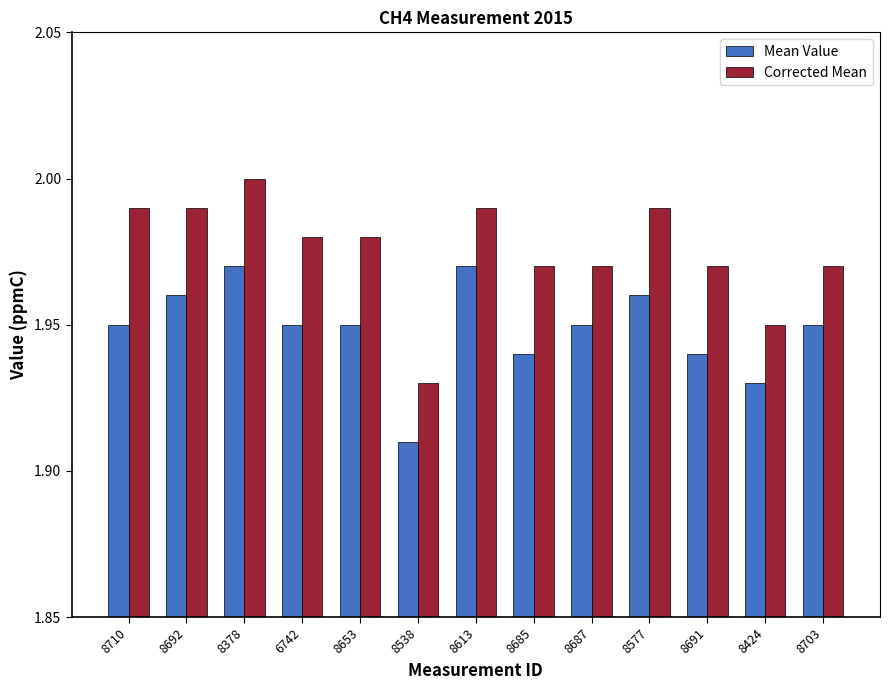

Which series changed the most between 8378 and 8538?

Corrected Mean